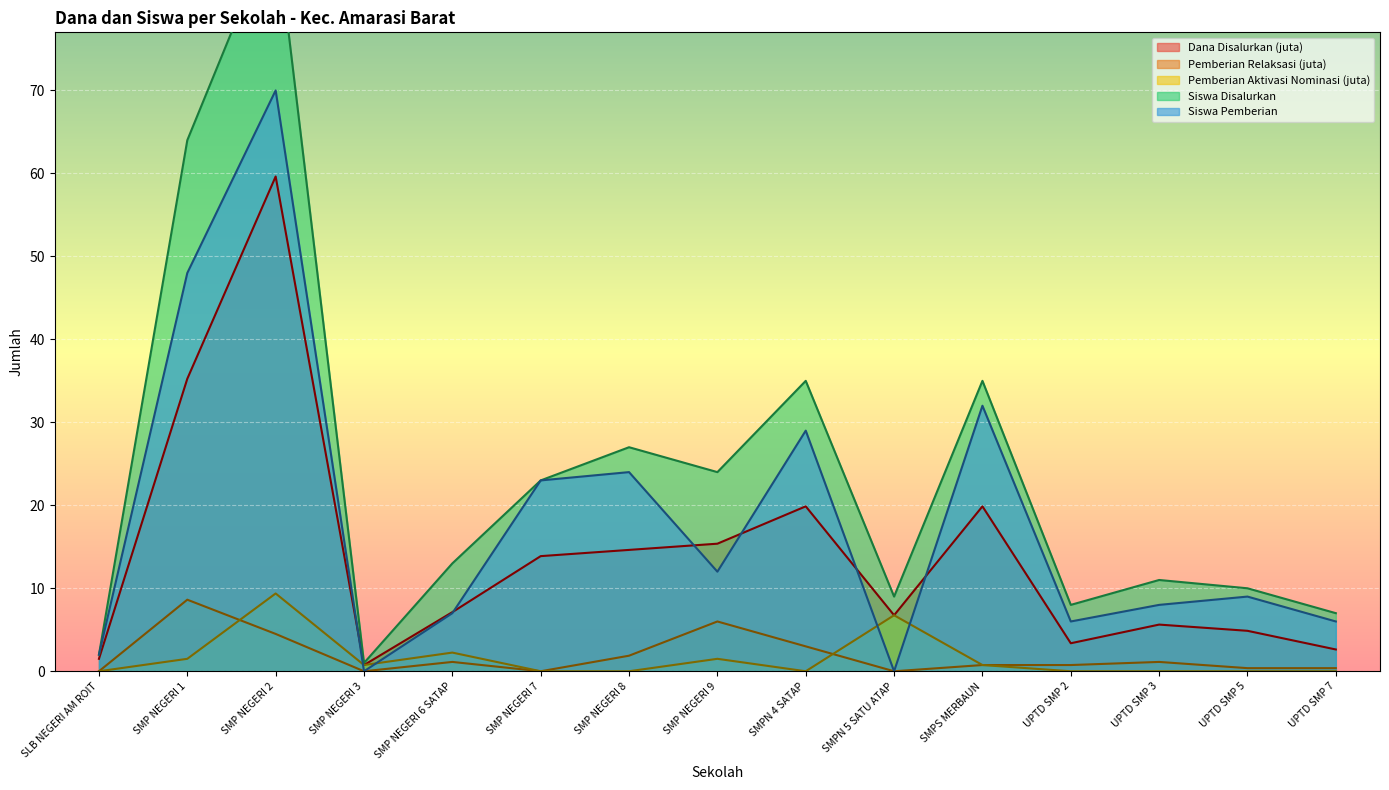

Count the number of data series in this chart.

5